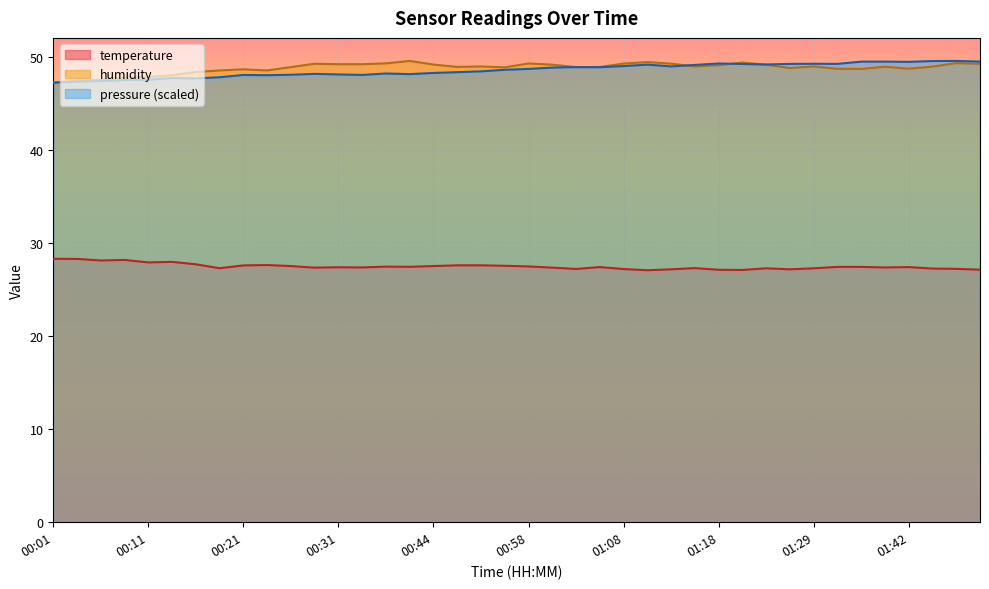

What is the label of the 34th point from the left?

01:34